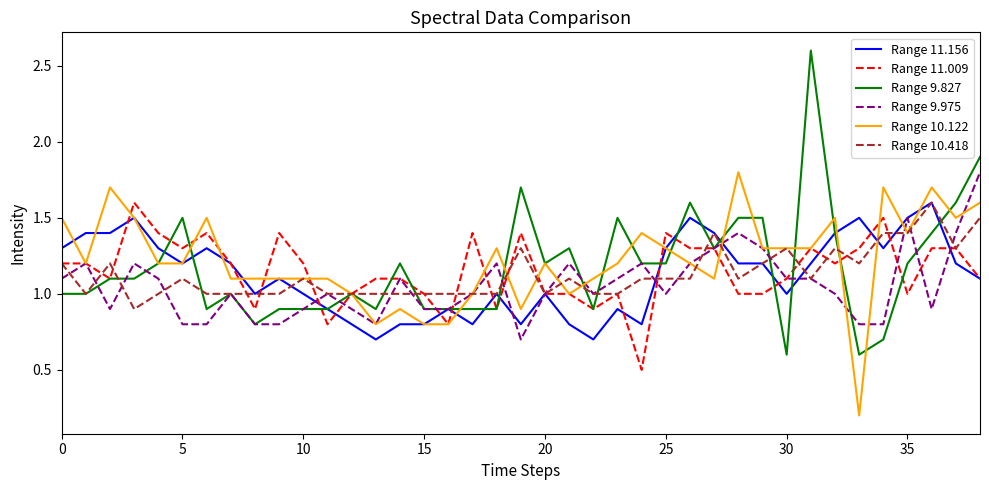

Which series has the widest spread of values?

Range 9.827